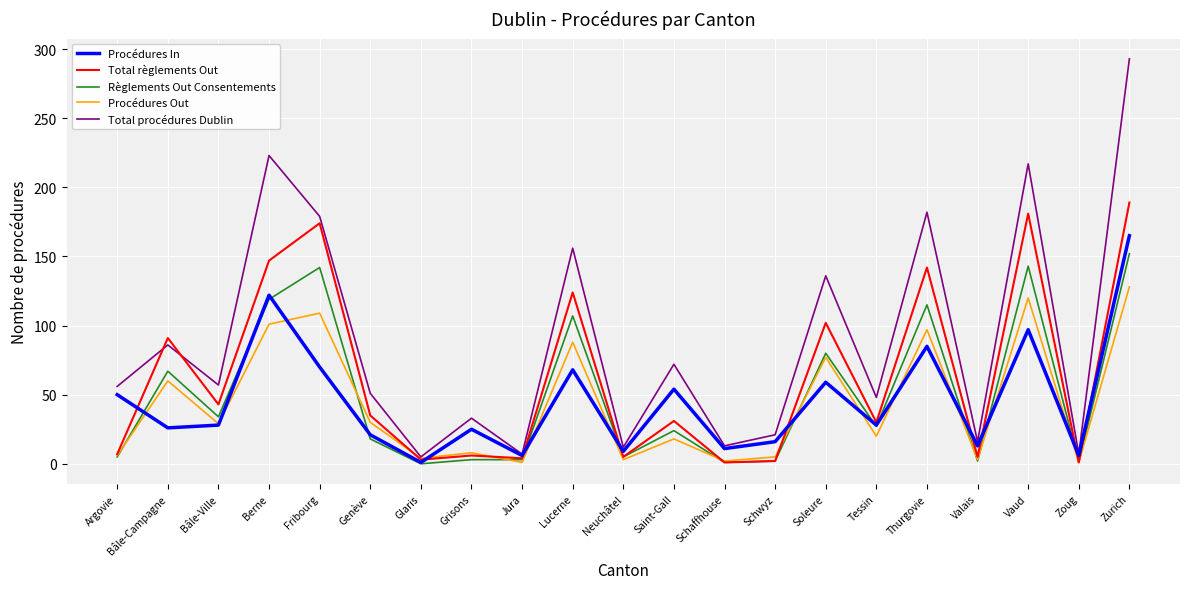

List the series in order of their peak value, lowest first.

Procédures Out, Règlements Out Consentements, Procédures In, Total règlements Out, Total procédures Dublin